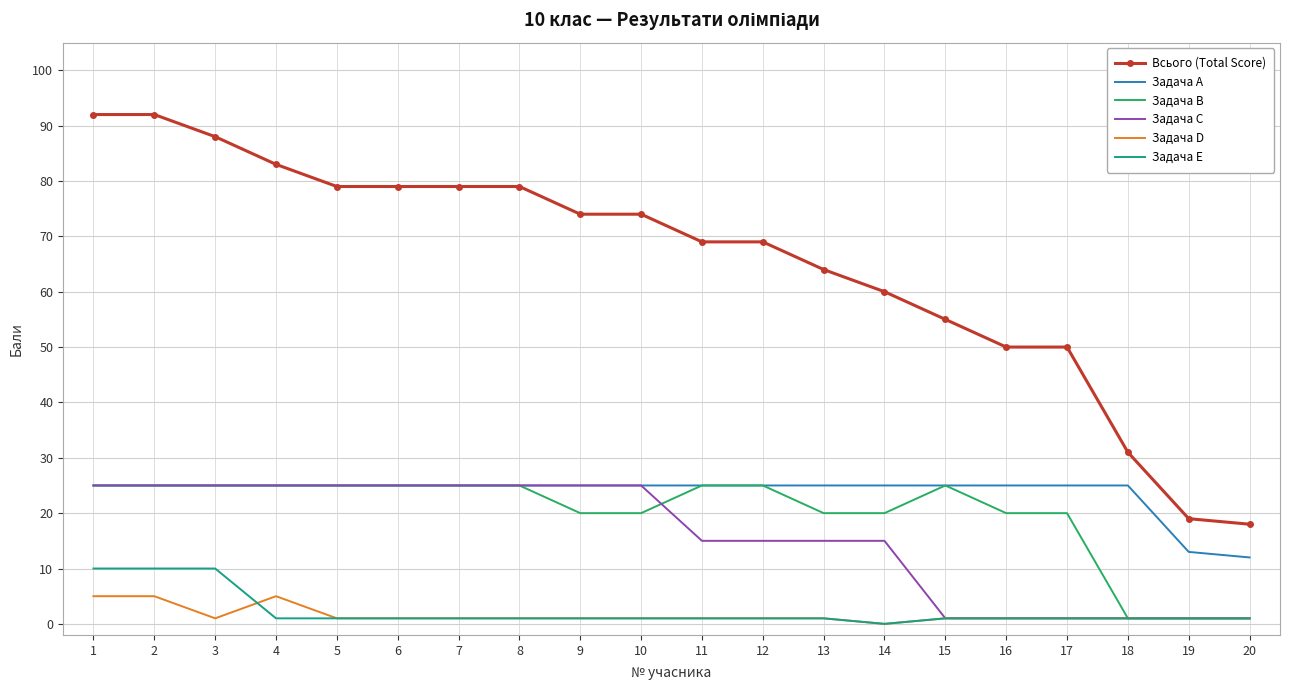

Reading right to left, extract all data points from this chart.

Всього (Total Score): 18	19	31	50	50	55	60	64	69	69	74	74	79	79	79	79	83	88	92	92
Задача A: 12	13	25	25	25	25	25	25	25	25	25	25	25	25	25	25	25	25	25	25
Задача B: 1	1	1	20	20	25	20	20	25	25	20	20	25	25	25	25	25	25	25	25
Задача C: 1	1	1	1	1	1	15	15	15	15	25	25	25	25	25	25	25	25	25	25
Задача D: 1	1	1	1	1	1	0	1	1	1	1	1	1	1	1	1	5	1	5	5
Задача E: 1	1	1	1	1	1	0	1	1	1	1	1	1	1	1	1	1	10	10	10